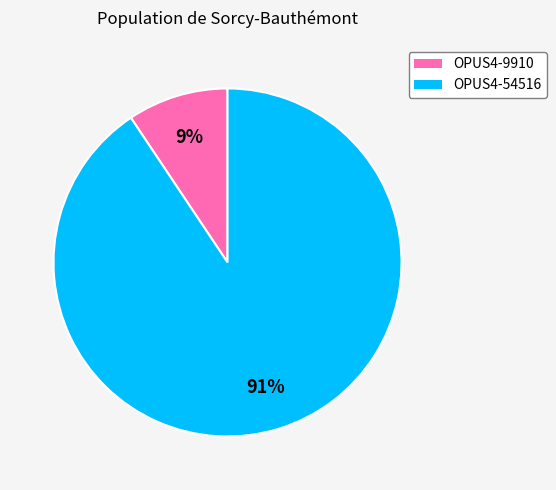

What percentage is the OPUS4-9910 slice, to the nearest percent?

9%